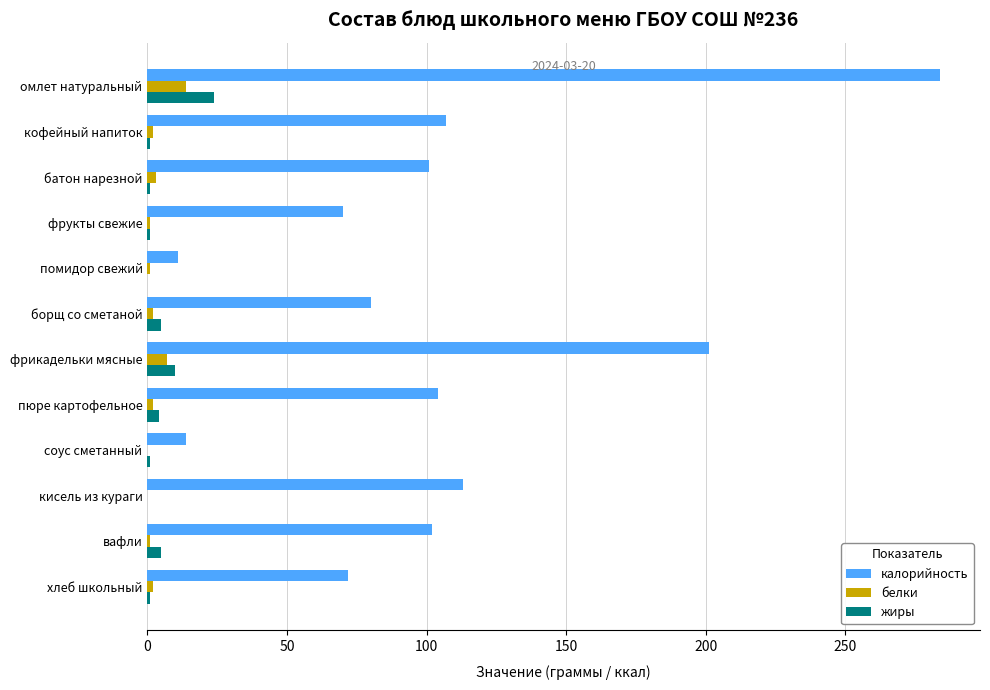

Is the value of жиры at соус сметанный greater than the value of калорийность at хлеб школьный?

No